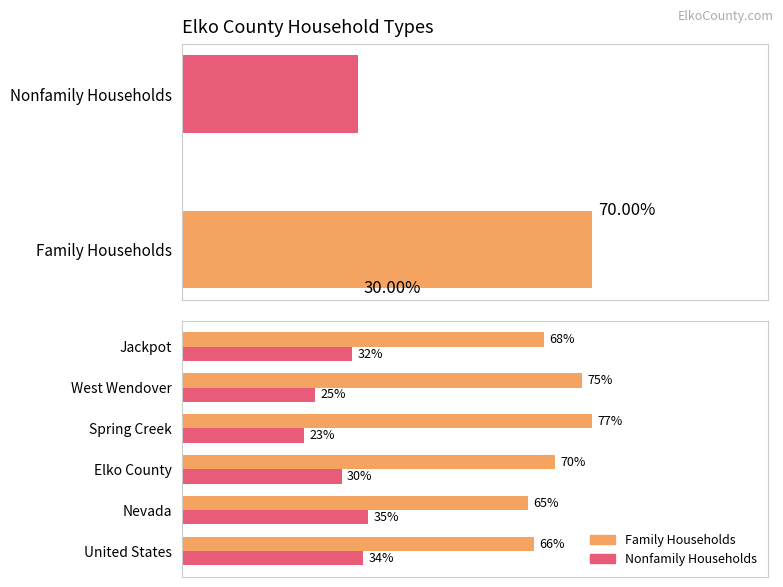

Rank the series by their average value, from lowest to highest.

Nonfamily Households, Family Households